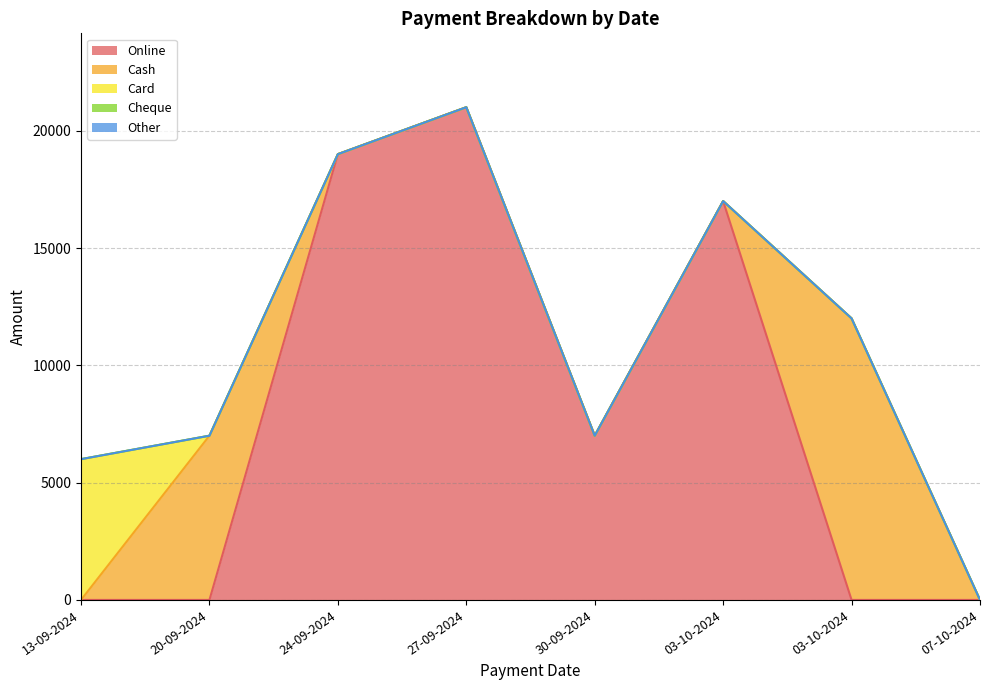

Count the number of data series in this chart.

5